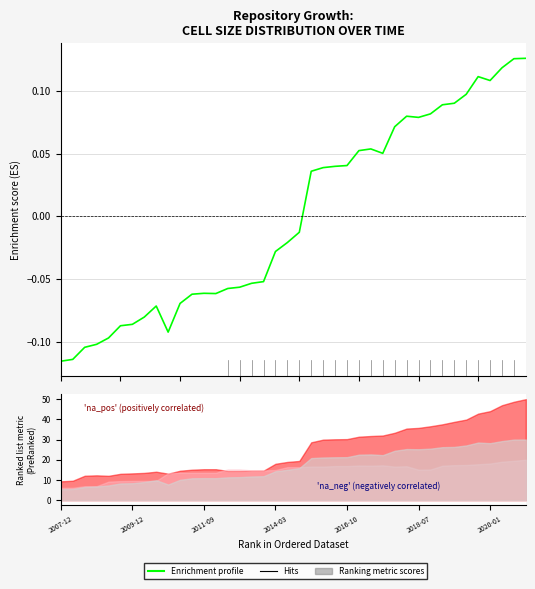

How many values exceed 0?

19